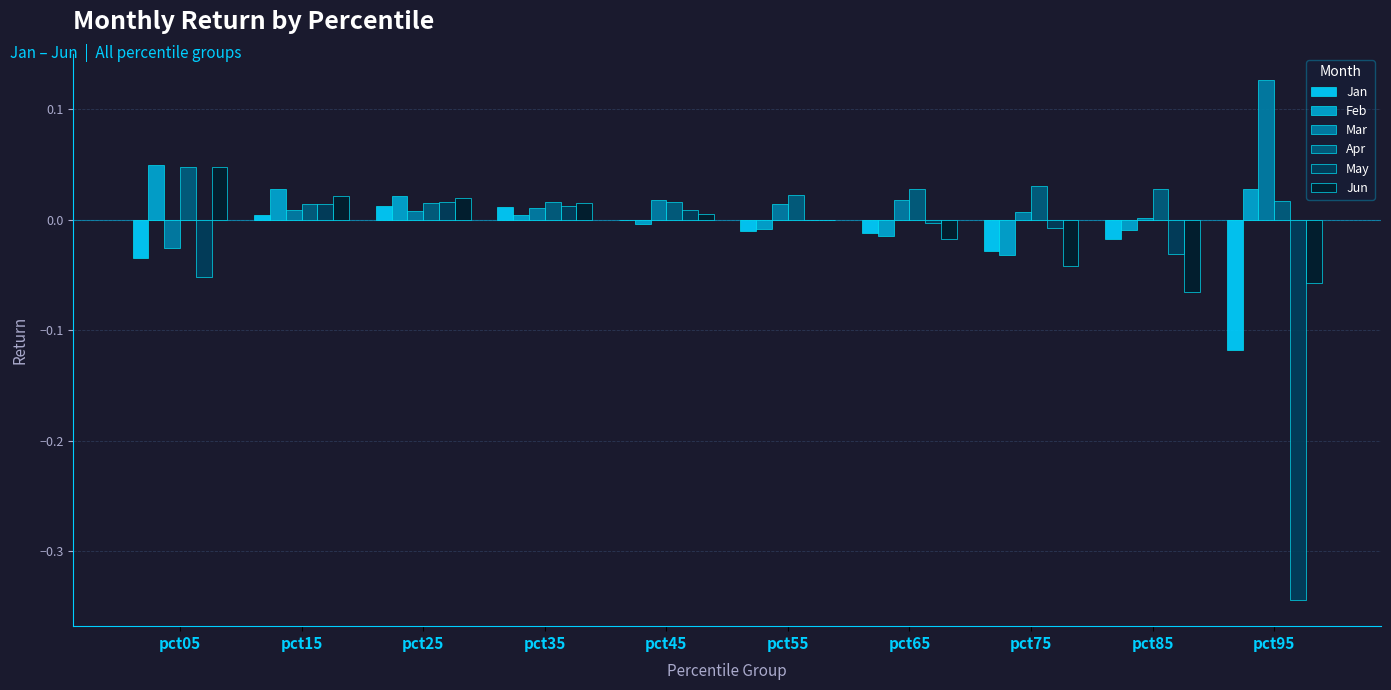

What are all the series names shown in the legend?

Jan, Feb, Mar, Apr, May, Jun